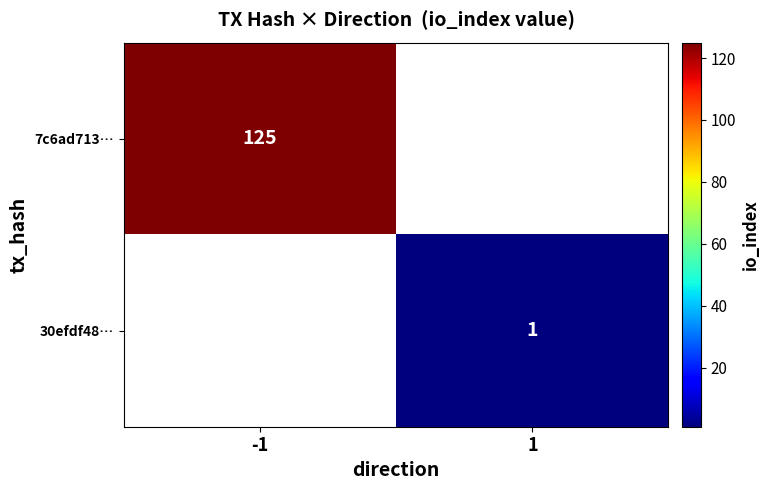

Is the value of 30efdf48… at 1 greater than the value of 7c6ad713… at -1?

No